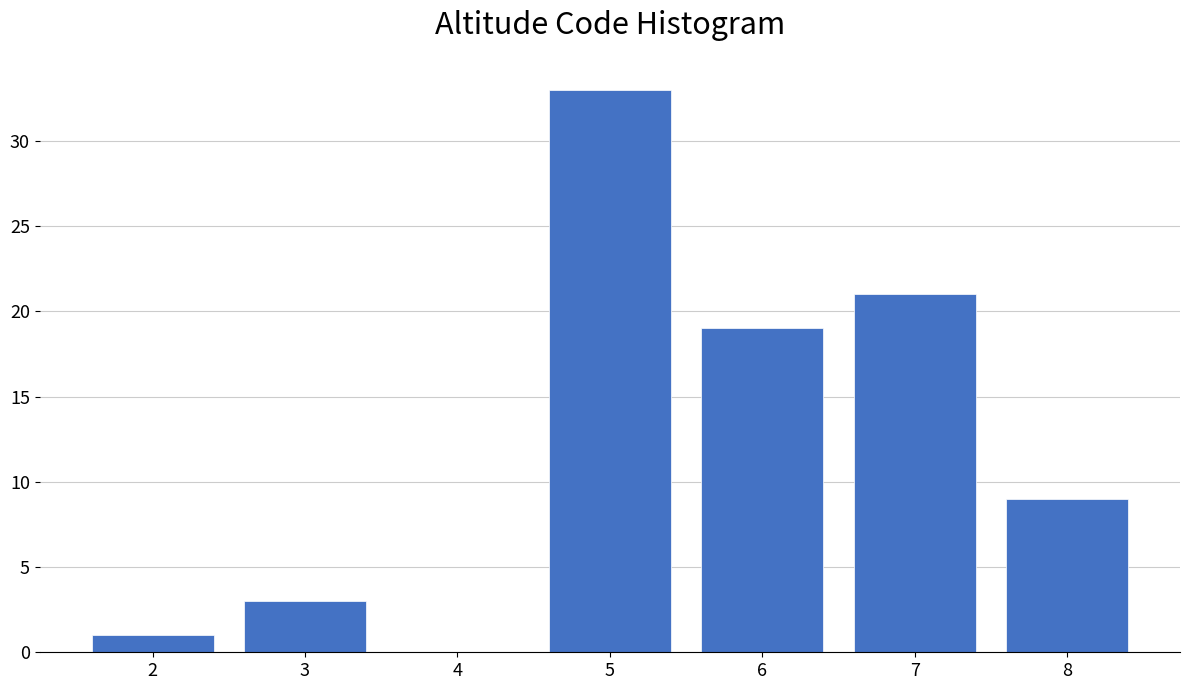

Reading left to right, what are all the values shown in this chart?

2=1	3=3	4=0	5=33	6=19	7=21	8=9